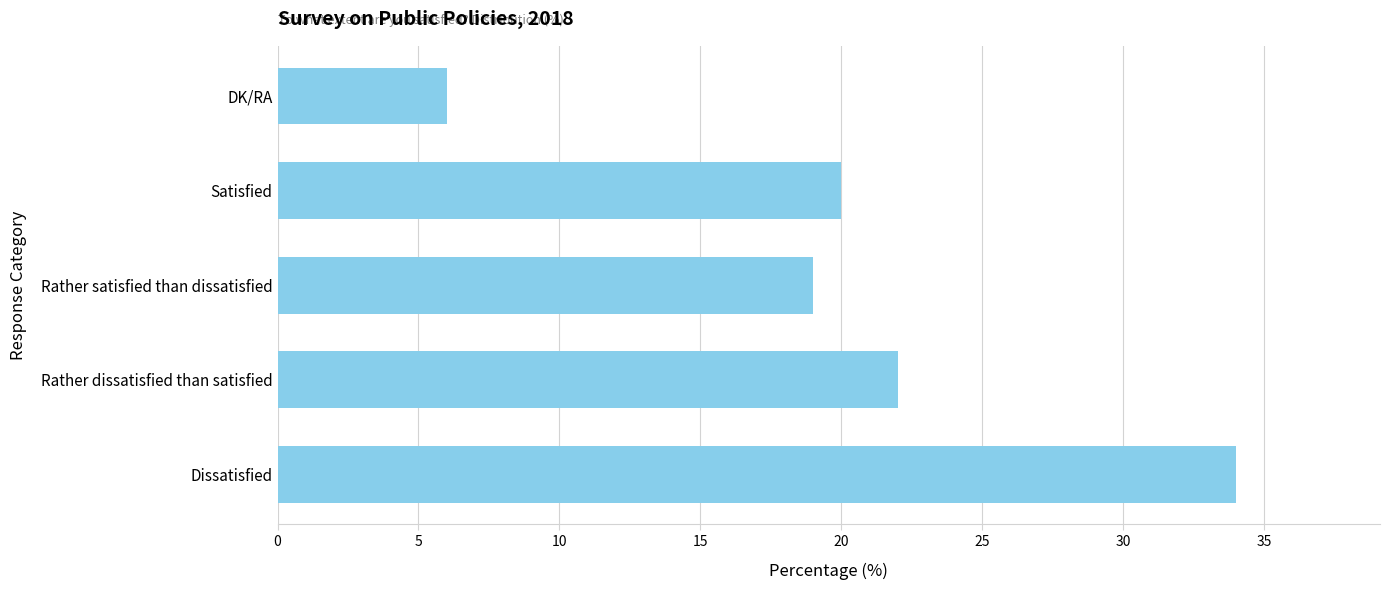

What is the ratio of the value at Rather satisfied than dissatisfied to the value at Rather dissatisfied than satisfied?

0.9